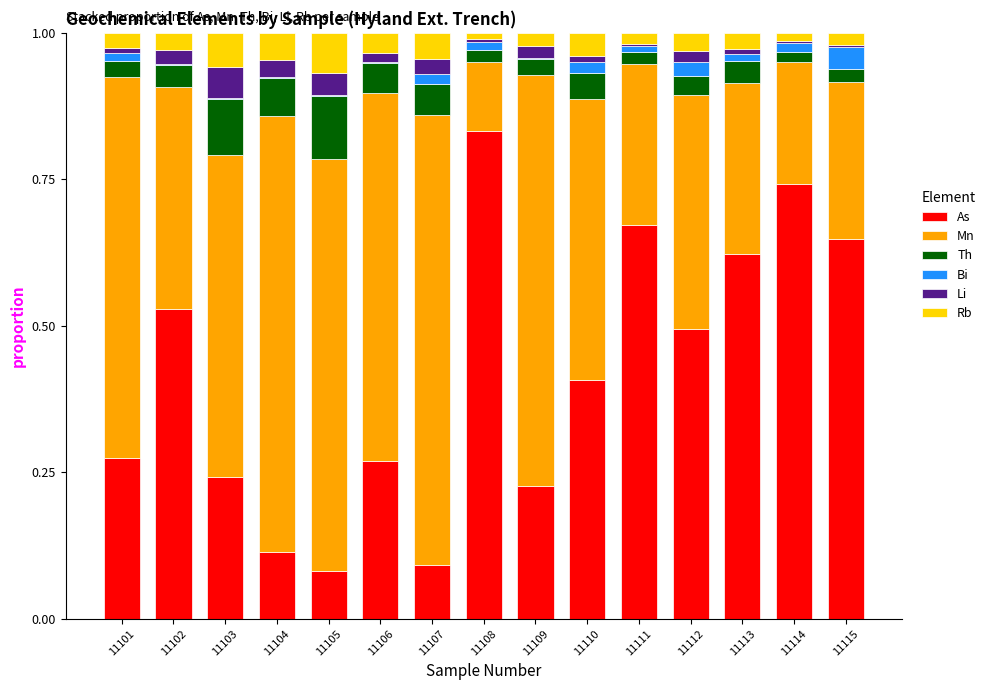

At which label does As reach its peak?

11108